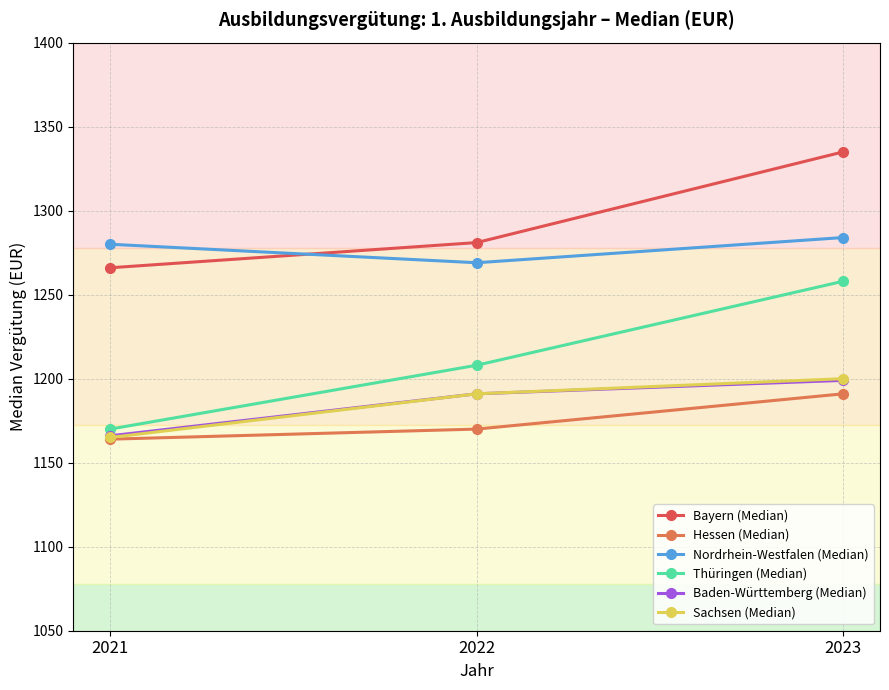

Reading right to left, extract all data points from this chart.

Bayern (Median): 2023=1335	2022=1281	2021=1266
Hessen (Median): 2023=1191	2022=1170	2021=1164
Nordrhein-Westfalen (Median): 2023=1284	2022=1269	2021=1280
Thüringen (Median): 2023=1258	2022=1208	2021=1170
Baden-Württemberg (Median): 2023=1199	2022=1191	2021=1166
Sachsen (Median): 2023=1200	2022=1191	2021=1165